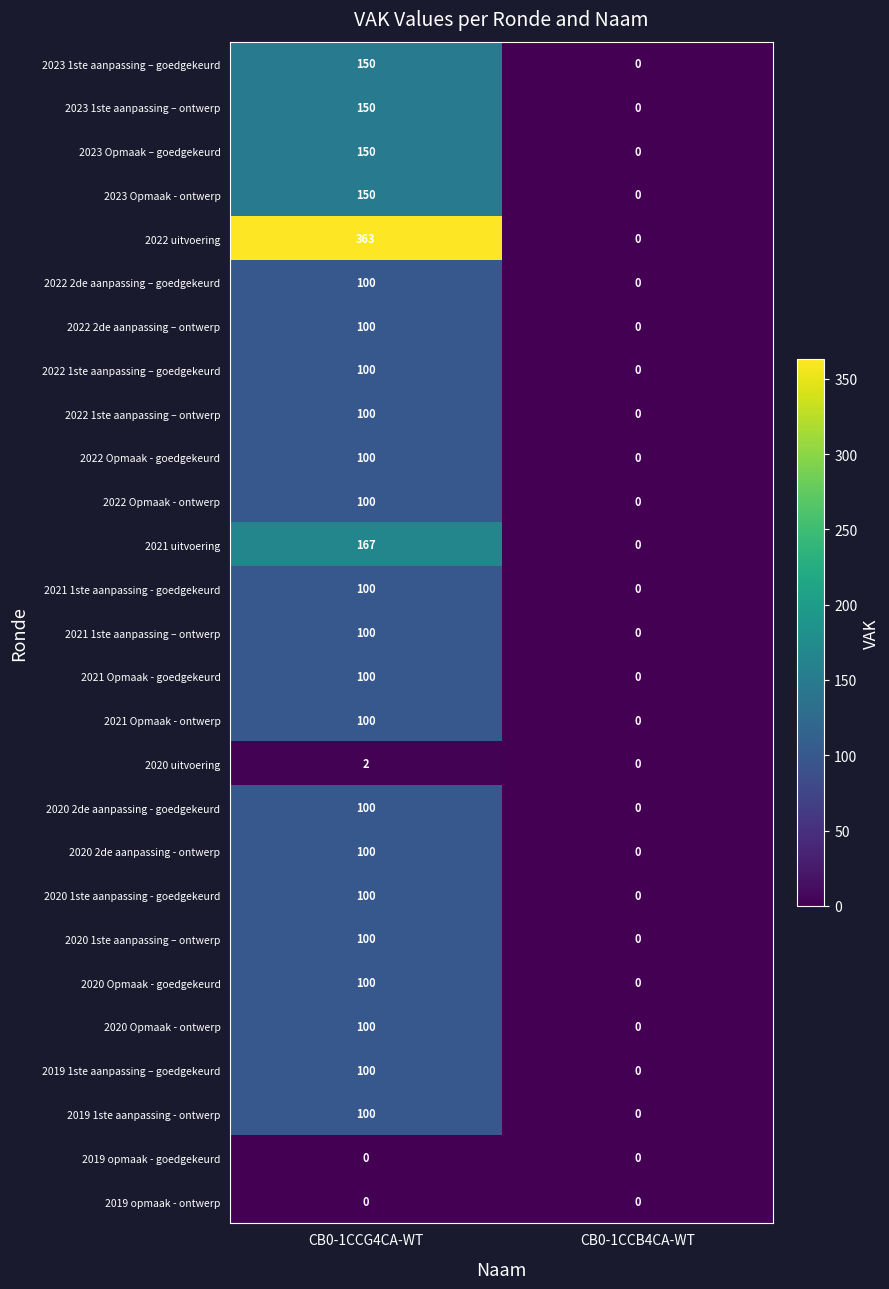

The 2020 2de aanpassing - ontwerp series shows 132 at CB0-1CCG4CA-WT. True or false?

False